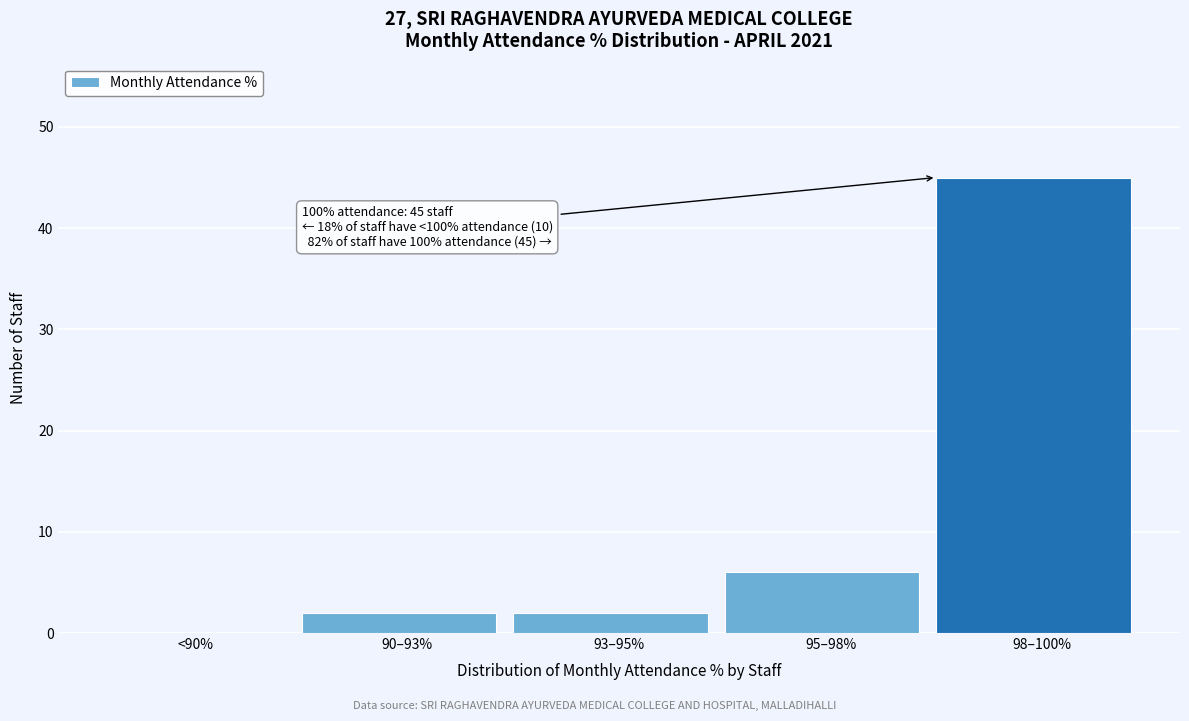

Reading left to right, list all the values displayed in this chart.

<90%=0	90–93%=2	93–95%=2	95–98%=6	98–100%=45